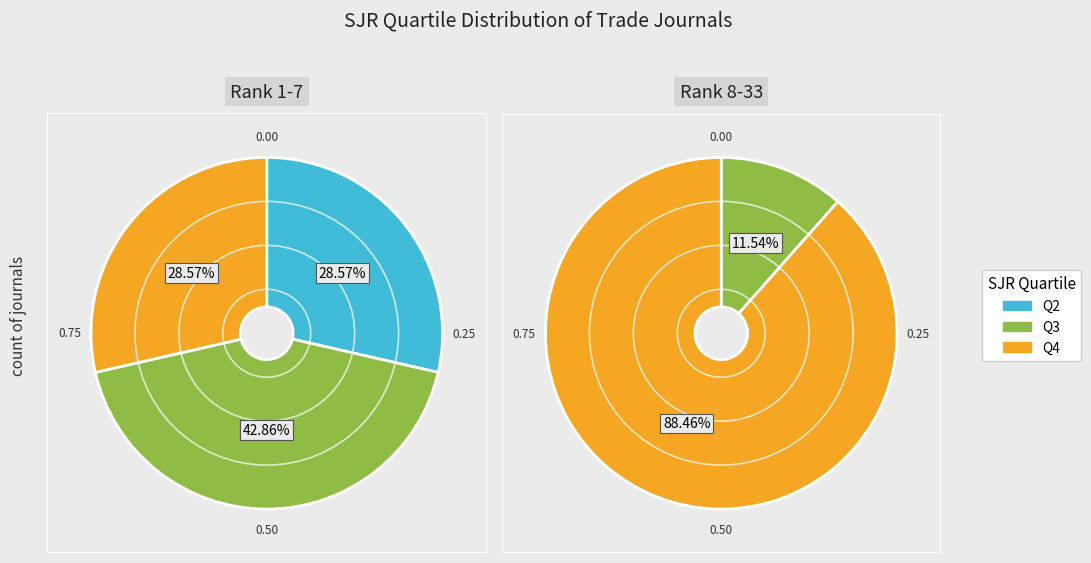

How many slices are in this pie chart?

3